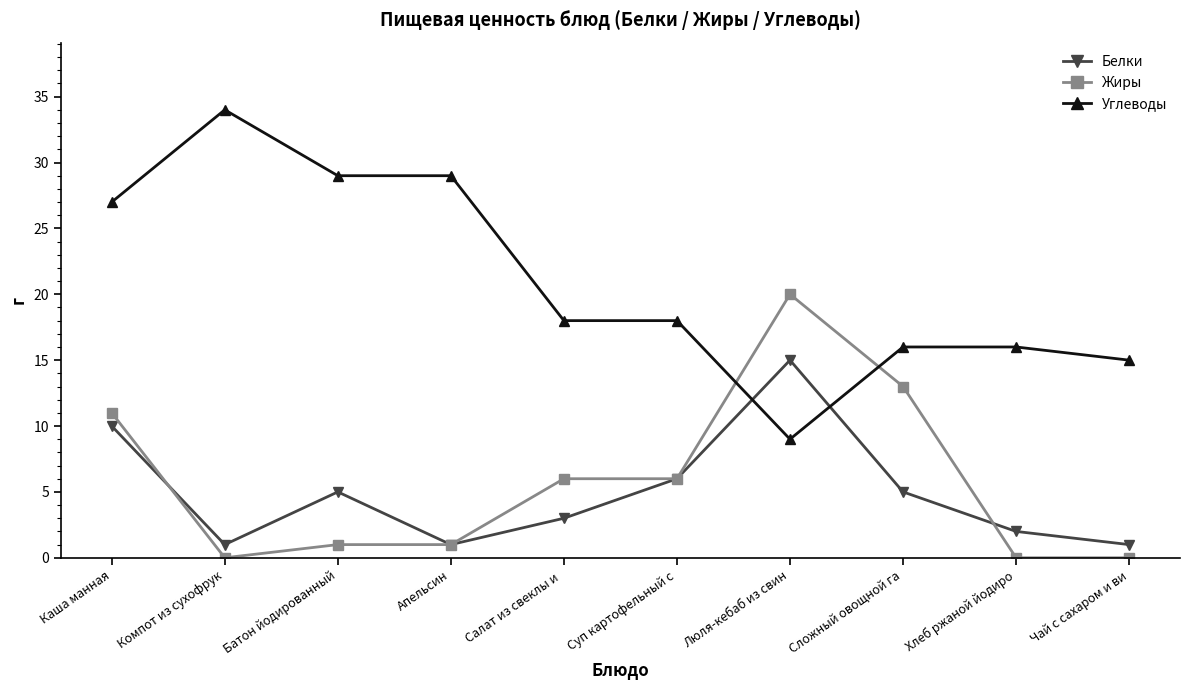

Where do Углеводы and Жиры first cross each other?

Суп картофельный с and Люля-кебаб из свин